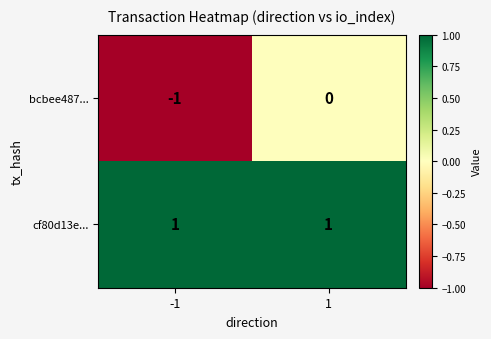

True or false: bcbee487... has a value of 1 at 1.

False